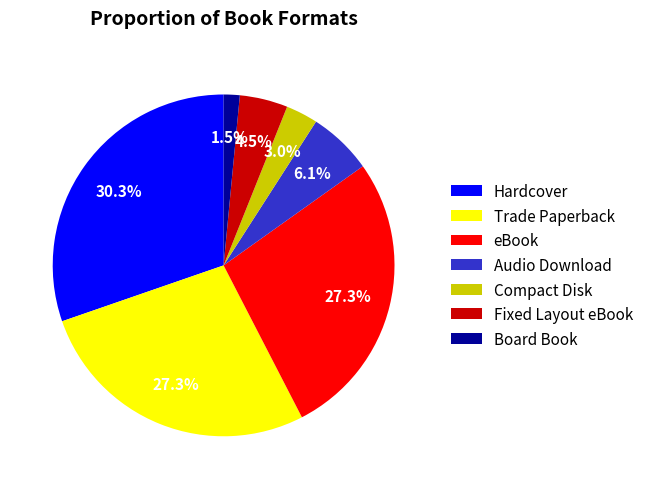

Count the number of slices in the pie.

7